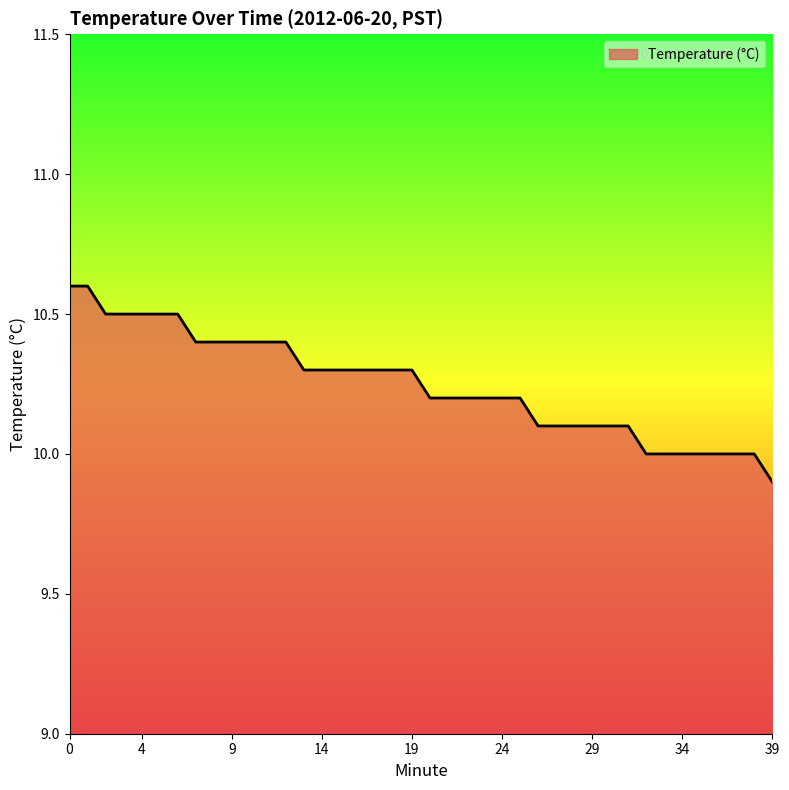

What is the maximum value shown in the chart?

10.6